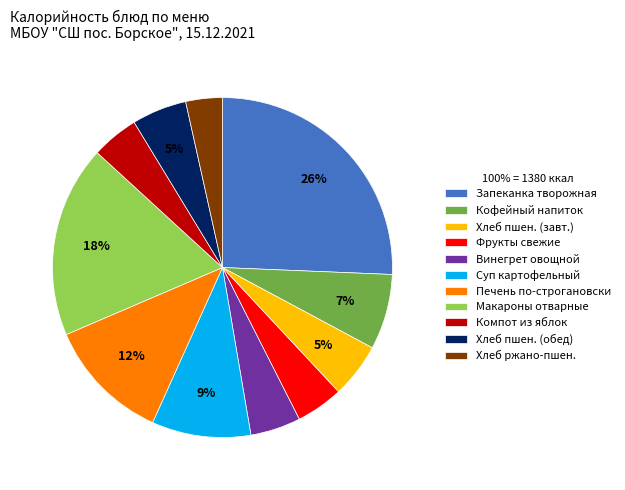

True or false: Печень по-строгановски accounts for 23% of the total.

False